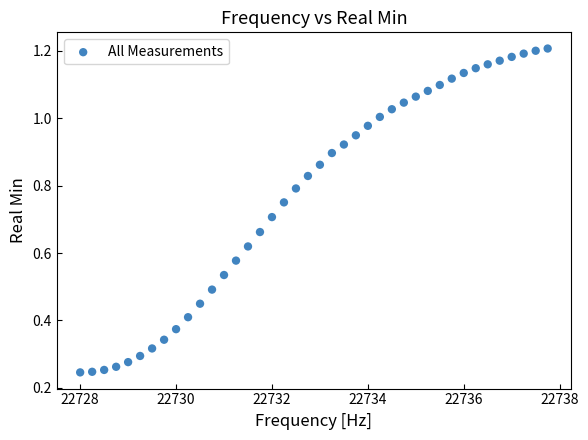

What is the range of X values (max minus min)?

9.8